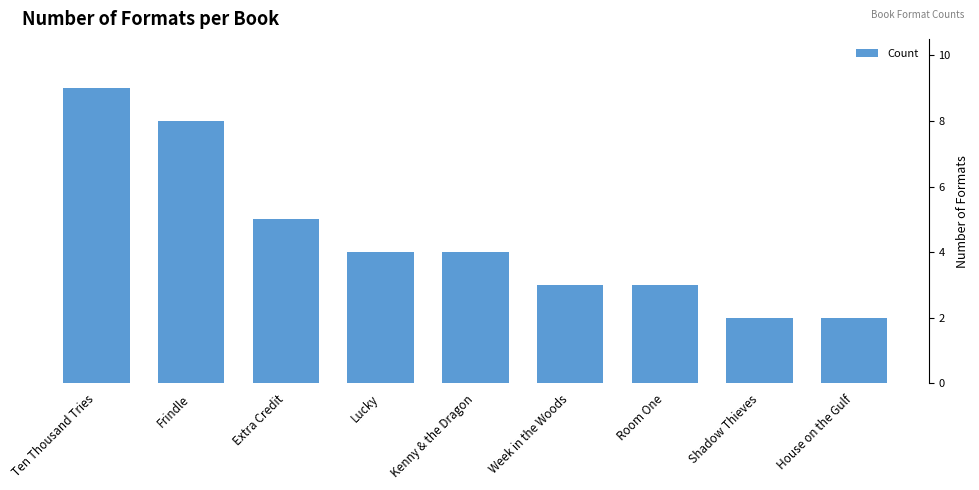

Reading left to right, what are all the values shown in this chart?

9	8	5	4	4	3	3	2	2